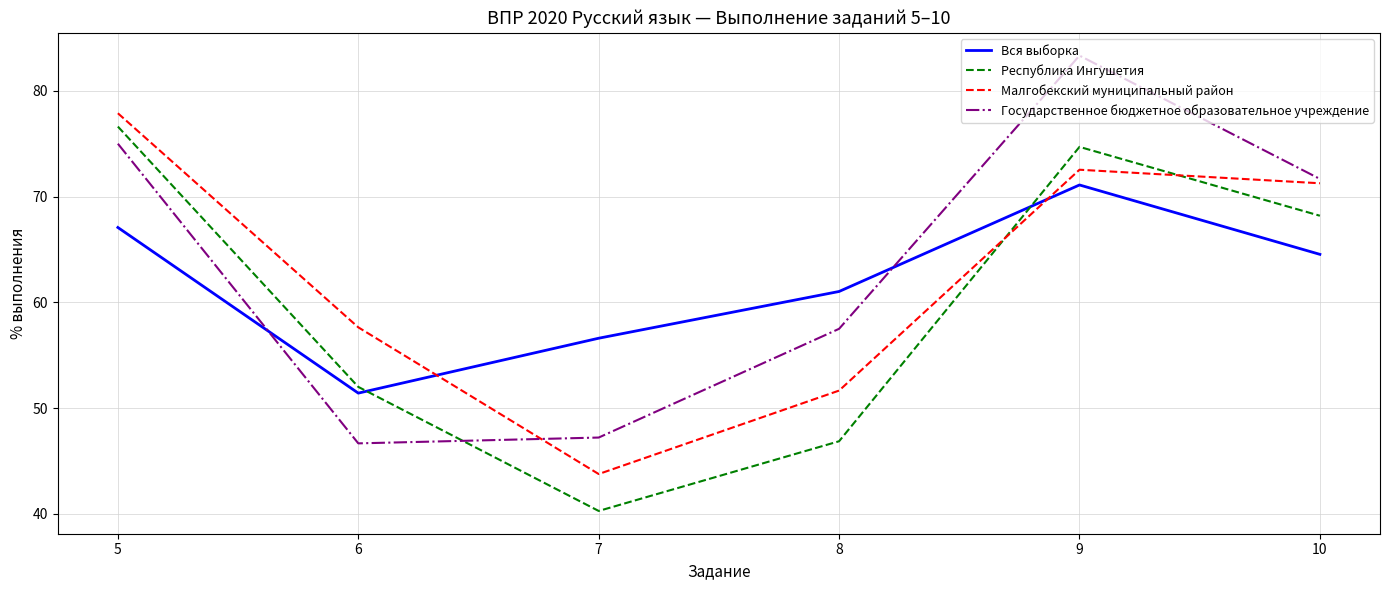

Reading right to left, extract all data points from this chart.

Вся выборка: 10=64.5	9=71.1	8=61.0	7=56.6	6=51.4	5=67.1
Республика Ингушетия: 10=68.2	9=74.7	8=46.9	7=40.3	6=52.0	5=76.6
Малгобекский муниципальный район: 10=71.3	9=72.5	8=51.7	7=43.8	6=57.6	5=77.9
Государственное бюджетное образовательное учреждение: 10=71.7	9=83.3	8=57.5	7=47.2	6=46.7	5=75.0